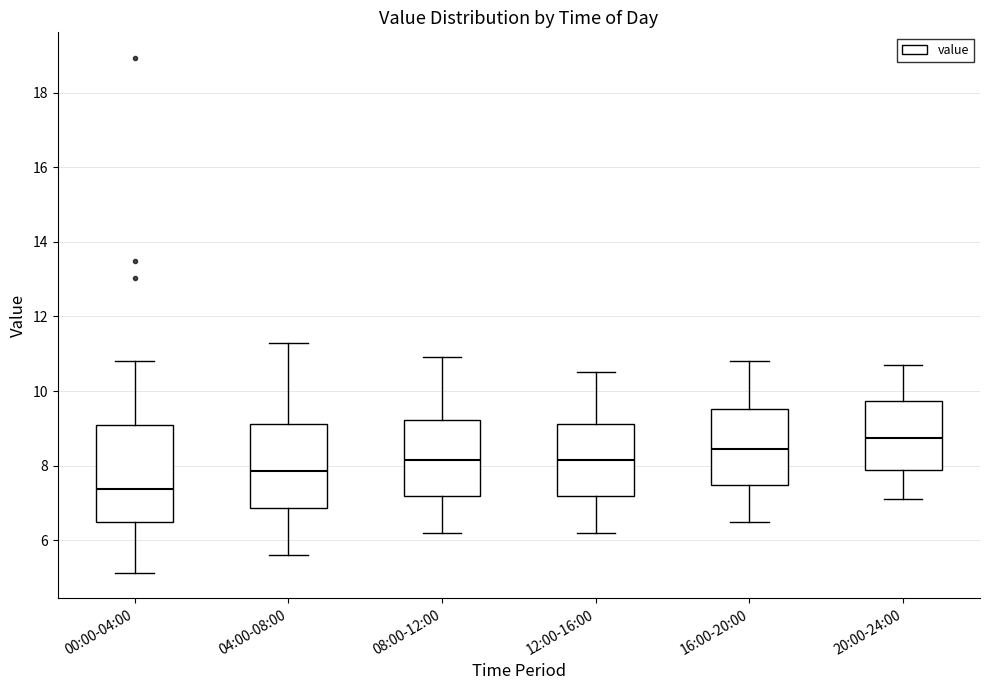

Comparing the boxes themselves (not the whiskers), which one is the tallest?

00:00-04:00